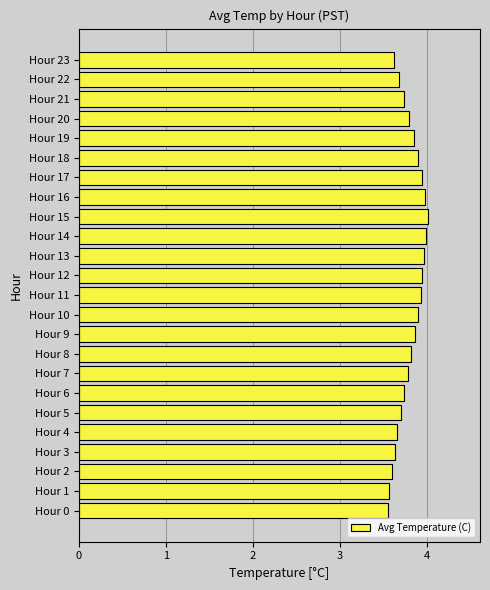

Is it true that the value at Hour 12 is 4.0?

True